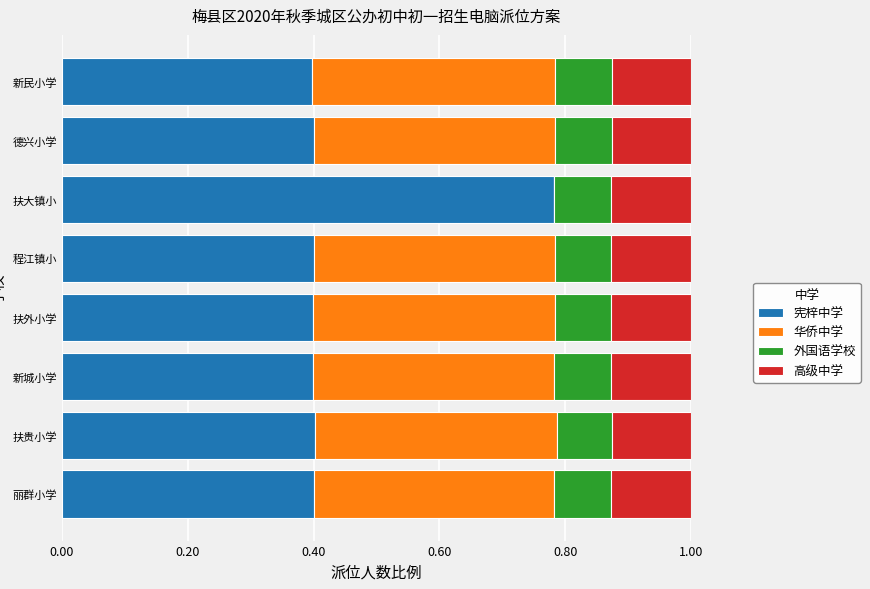

What is the sum of all 宪梓中学 values?

3.6